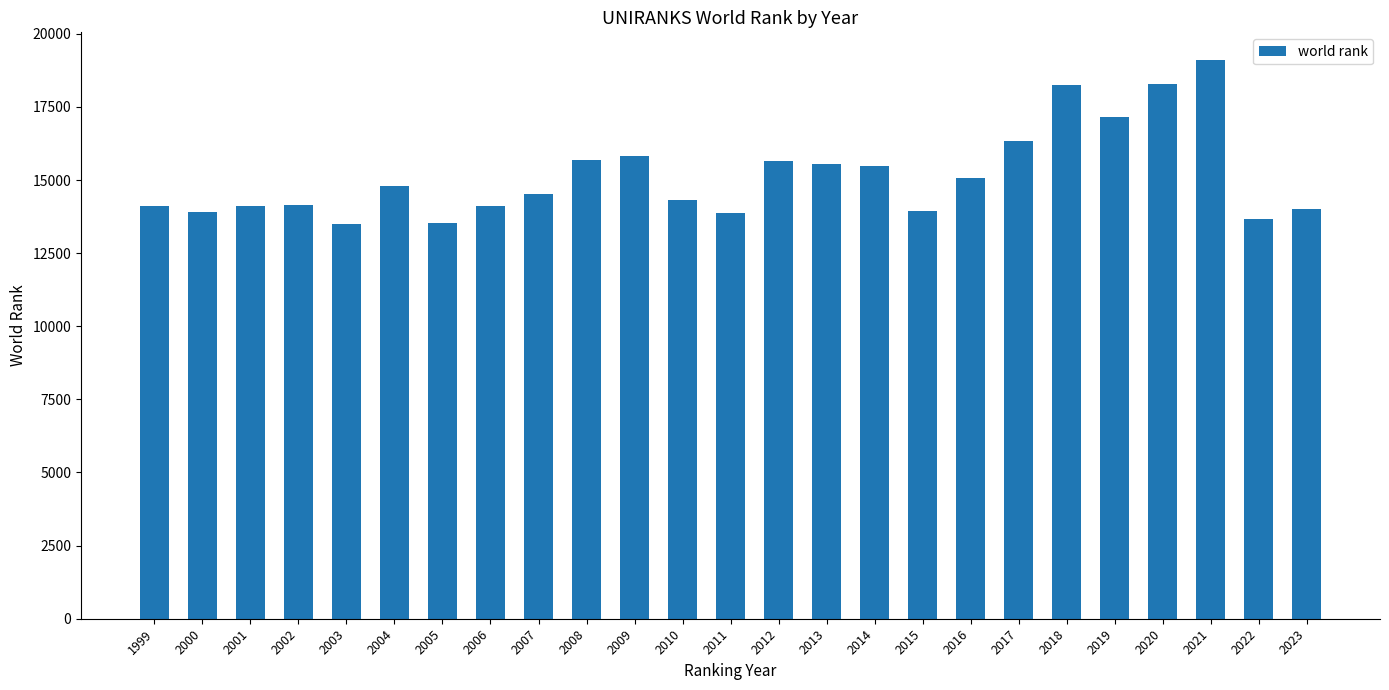

Does the chart contain stacked bars?

No